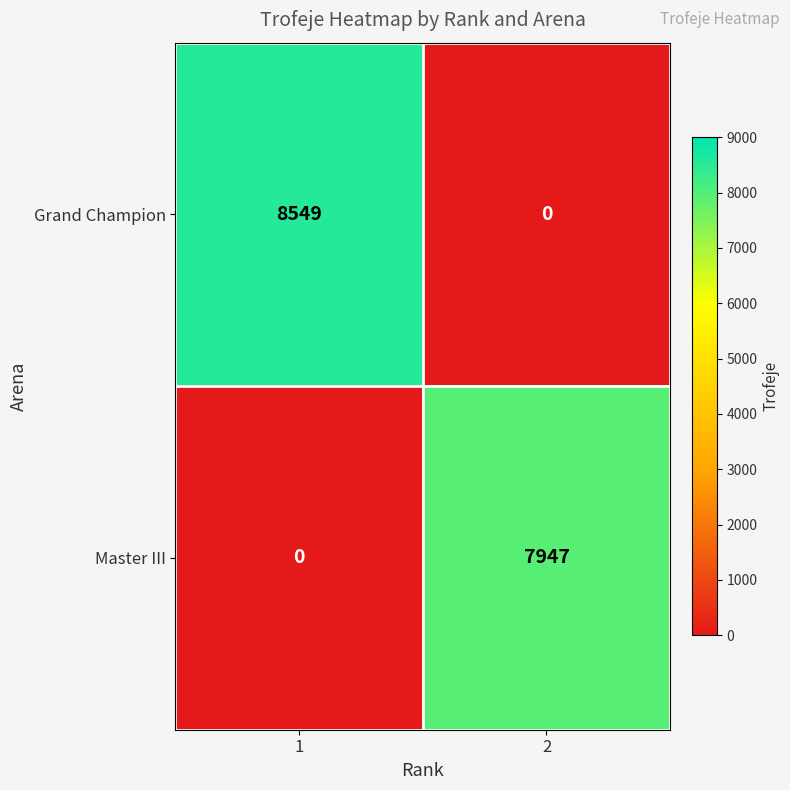

What is the difference between the highest and lowest values at 2?

7947